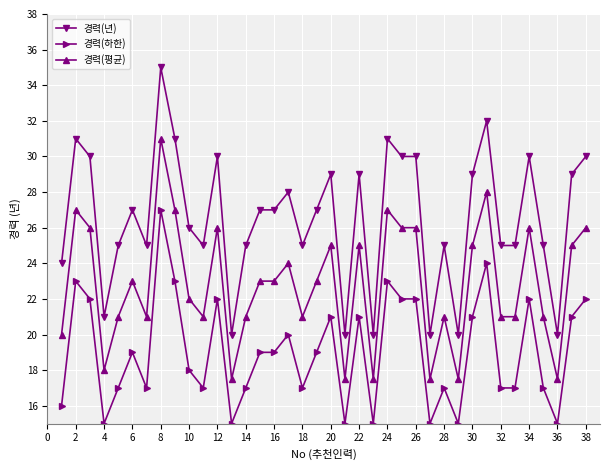

Which series has the largest range (max minus min)?

경력(년)